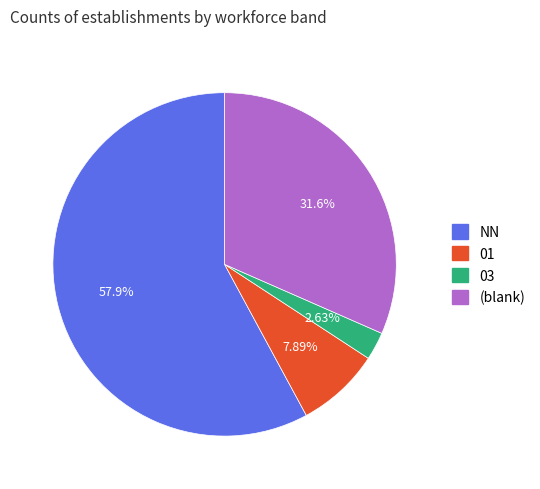

Does any single category account for the majority?

Yes